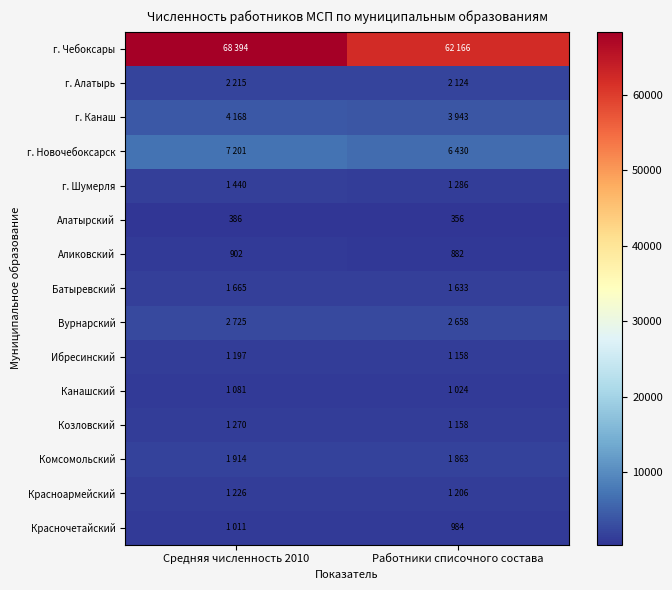

Which category has the highest value across all series?

Средняя численность 2010